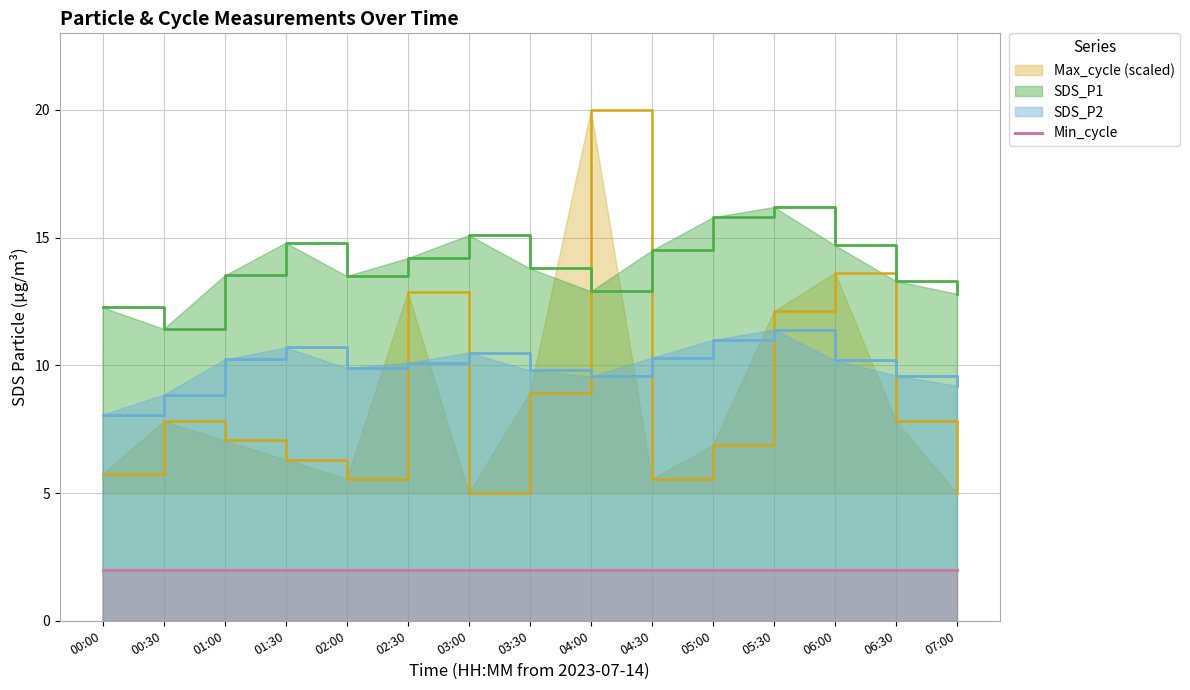

Which series has the largest range (max minus min)?

Max_cycle (scaled)